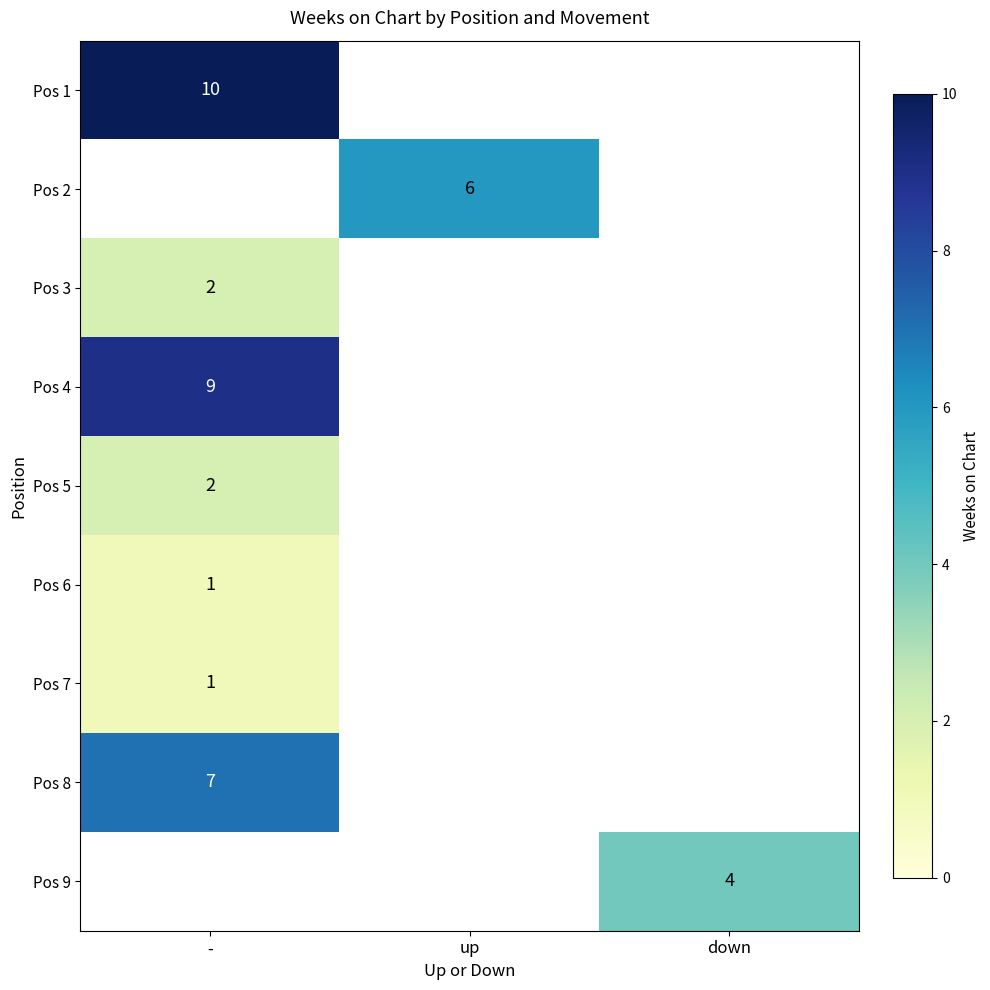

True or false: Pos 1 has a value of 15 at -.

False